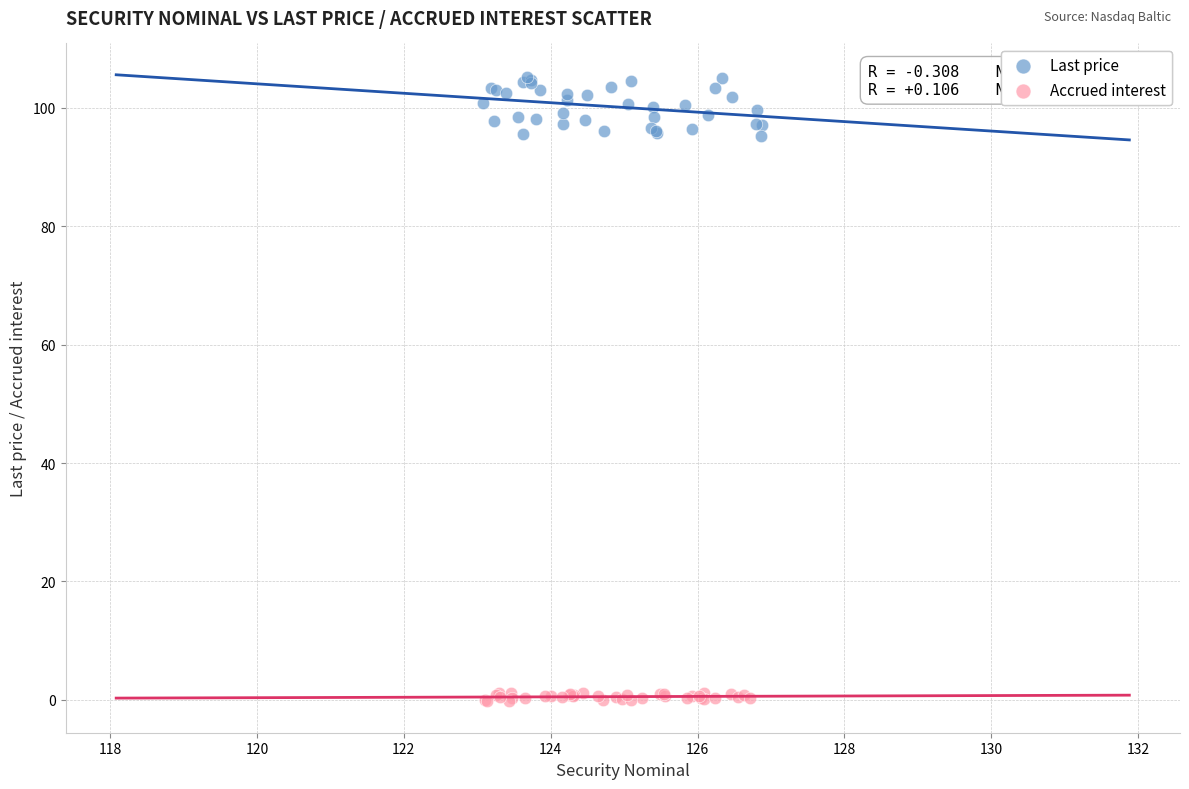

What are all the series names shown in the legend?

Last price, Accrued interest